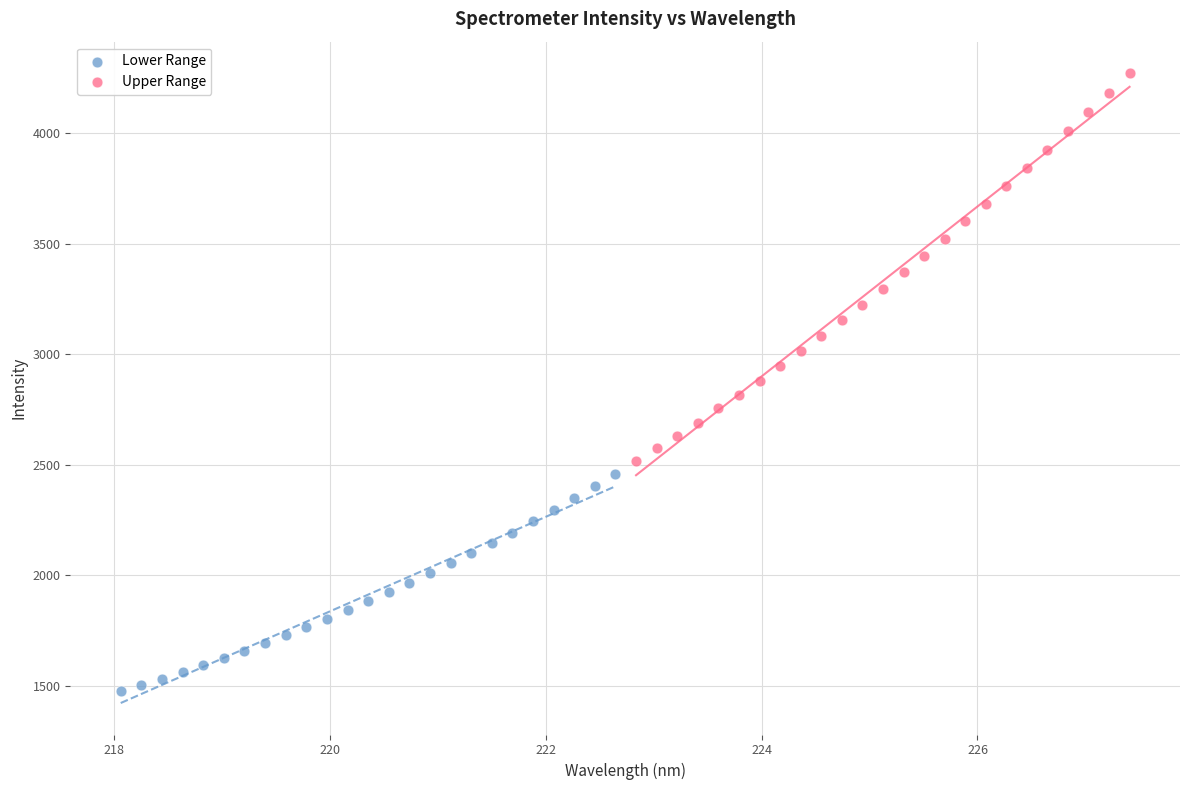

Which series reaches the maximum Y coordinate?

Upper Range